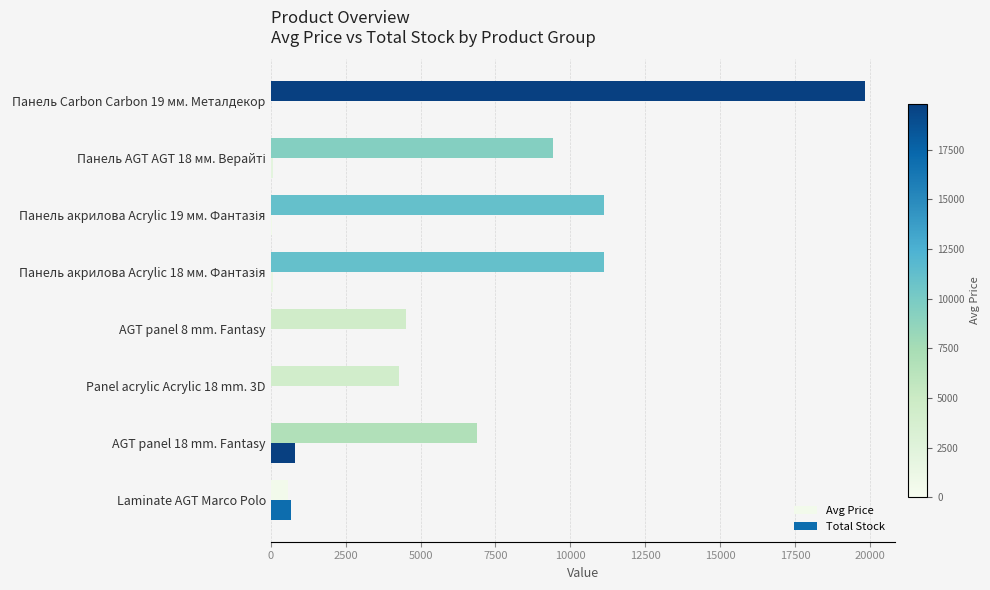

How many categories are shown in the chart?

8